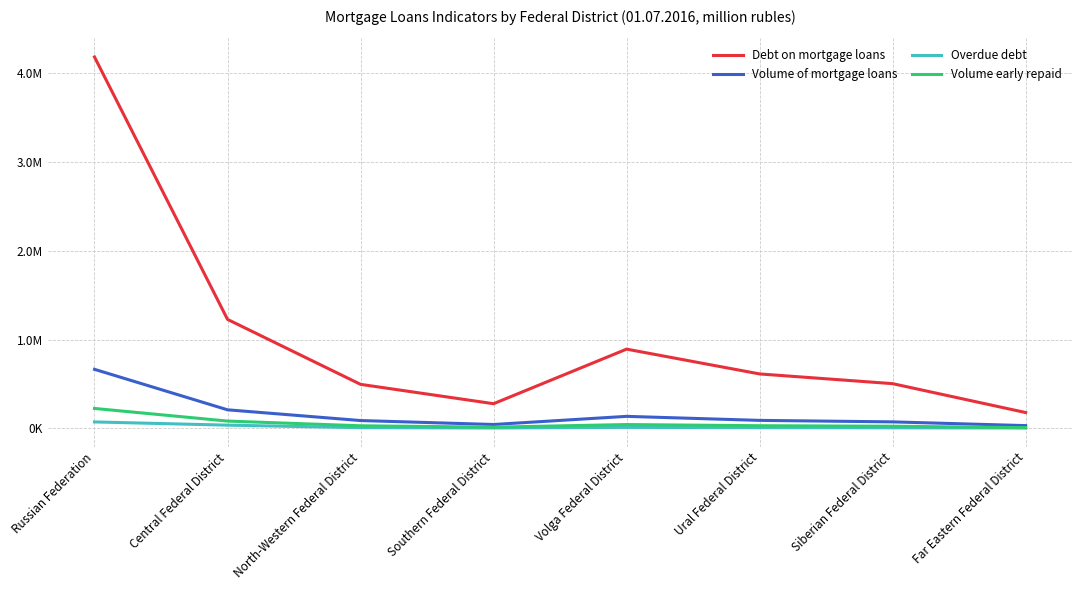

Which category has the highest value in the Volume early repaid series?

Russian Federation